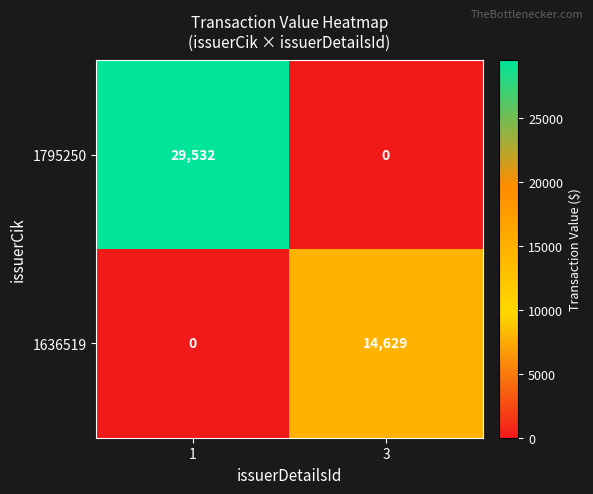

Reading right to left, transcribe all the data shown in this chart.

1795250: 0	29532
1636519: 14629	0